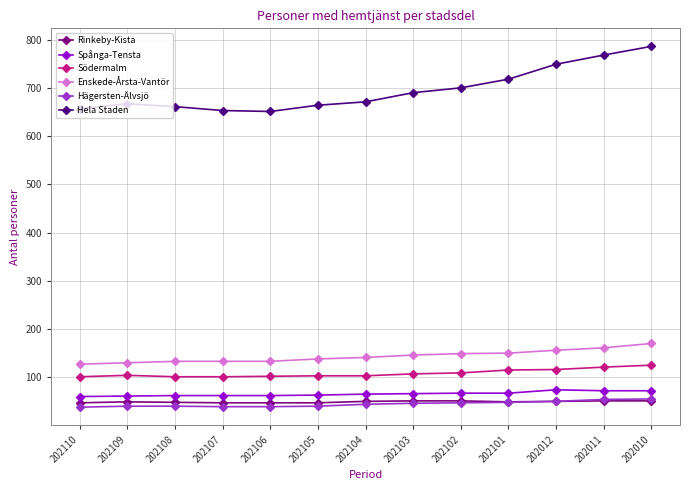

Which series has the largest range (max minus min)?

Hela Staden